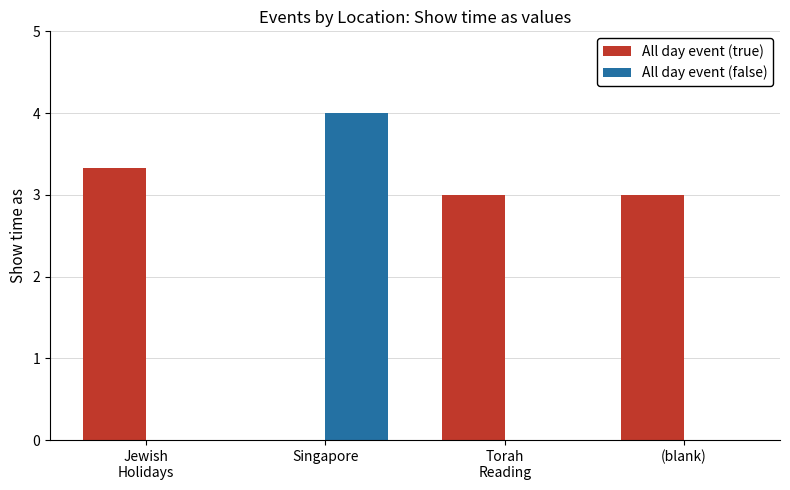

Which category has the highest value across all series?

Singapore